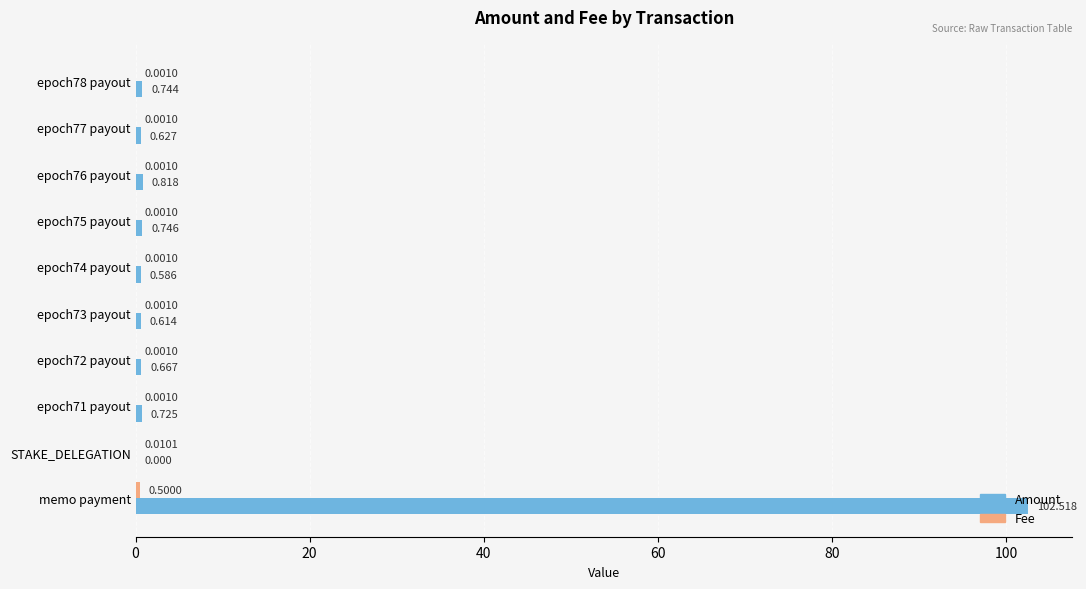

Which series changed the most between epoch71 payout and memo payment?

Amount